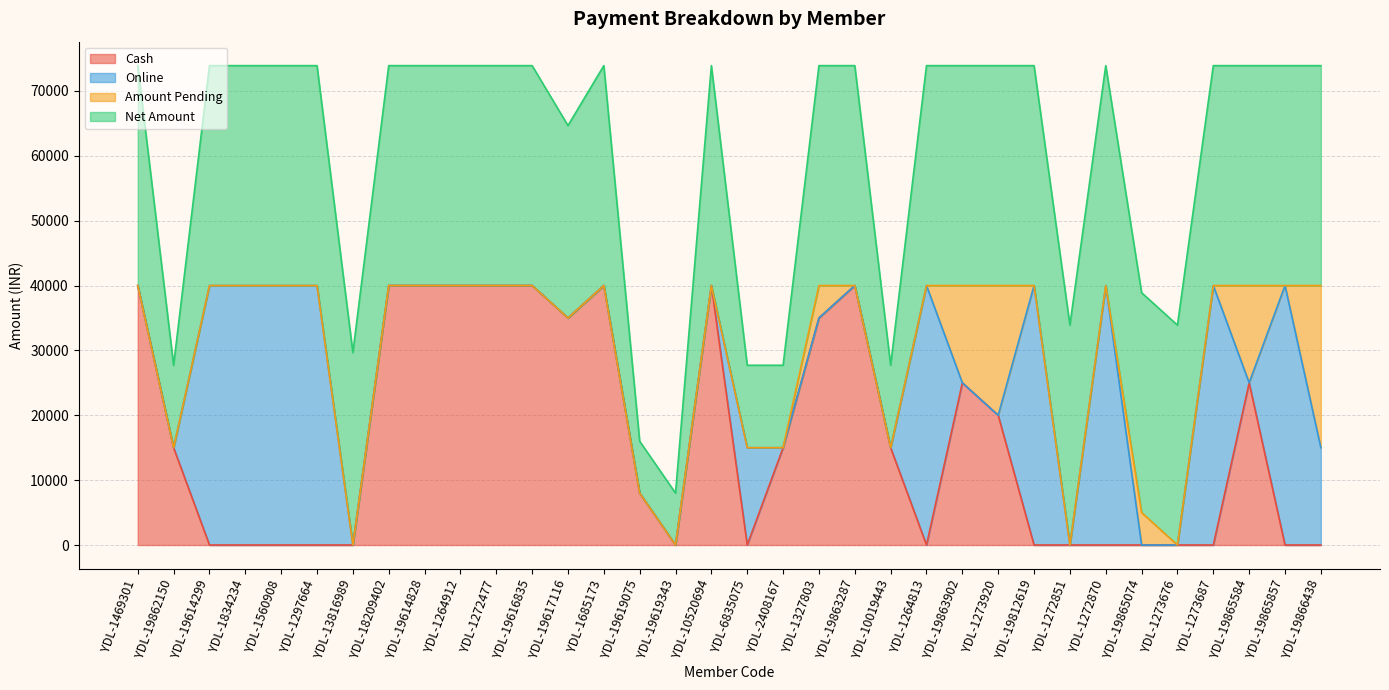

At which label does Cash reach its peak?

YDL-1469301